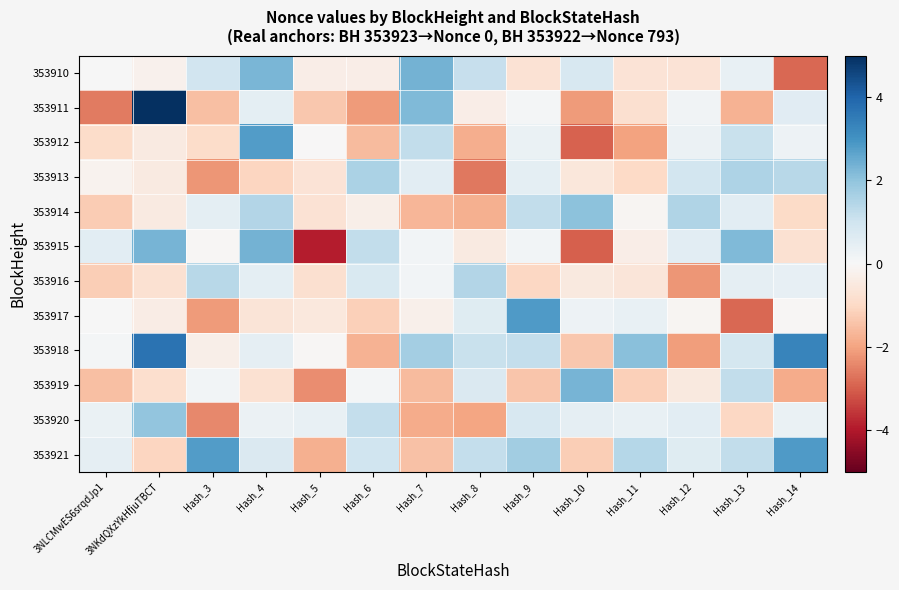

At which category does the chart reach its peak across all series?

3NKdQXzYkHfjuTBCT